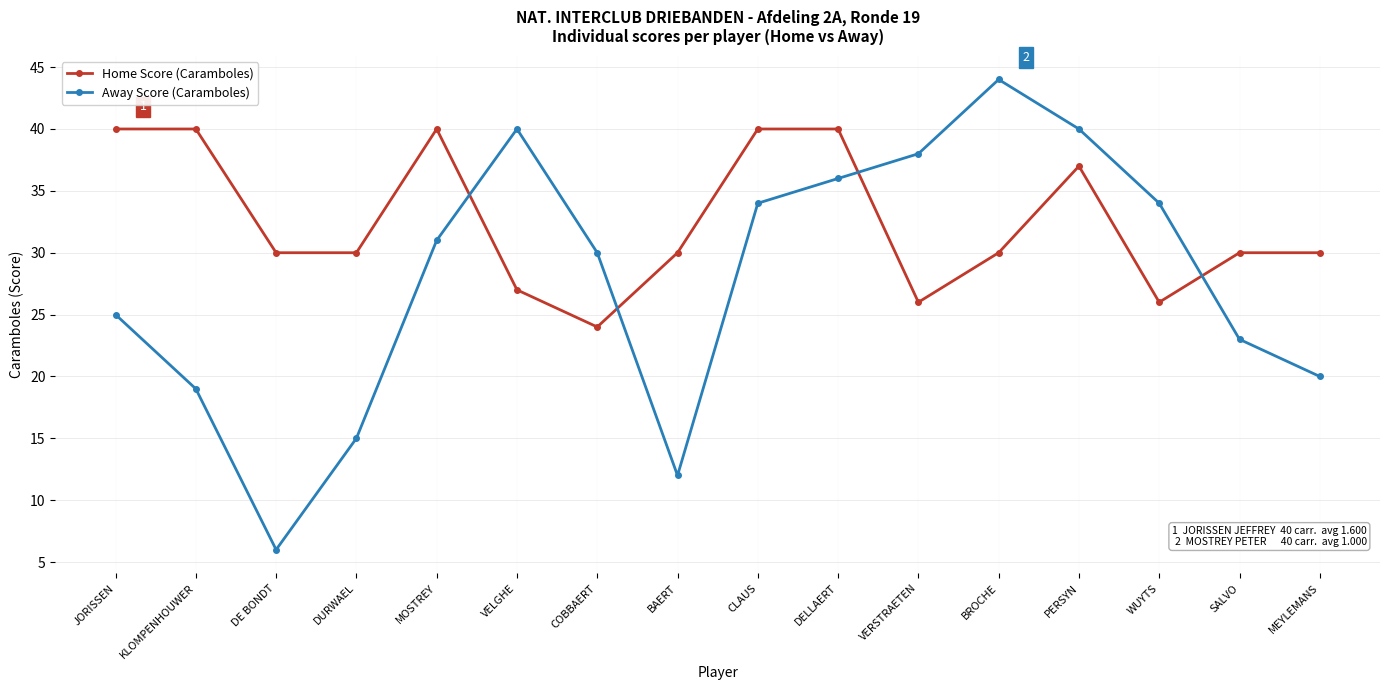

At how many categories does at least one series exceed 21?

16